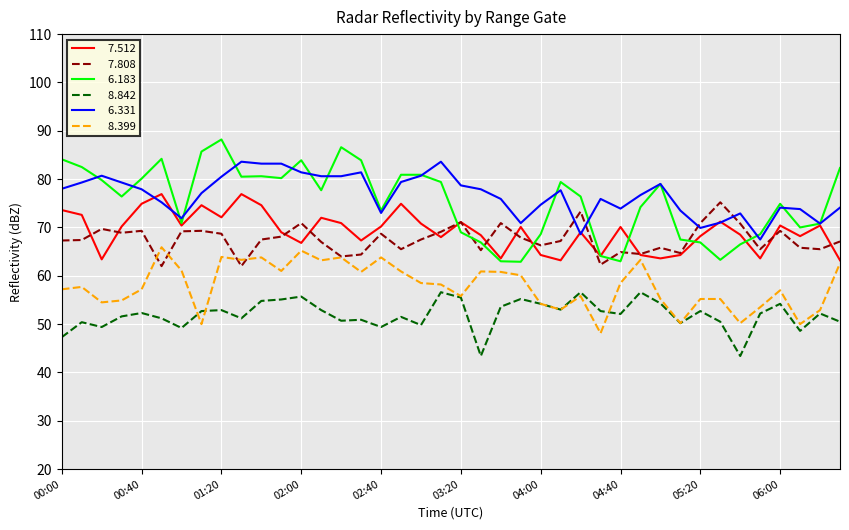

What is the greatest value displayed?

88.2